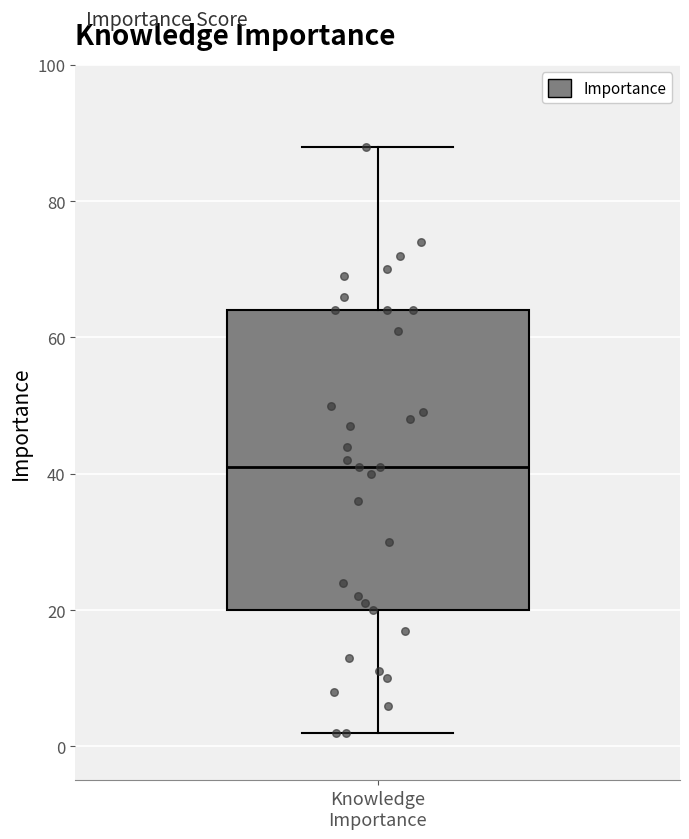

Read this box plot against the y-axis: the position of the median line, the range covered by the box, and the ends of both whiskers. The values are not printed on the chart, so give them approximately, as read against the axis.

median 42, box 20 to 64, whiskers 2 to 88